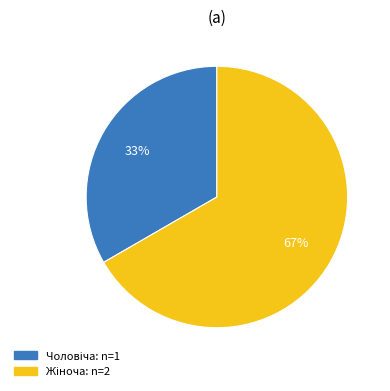

Is there a majority slice in this chart?

Yes